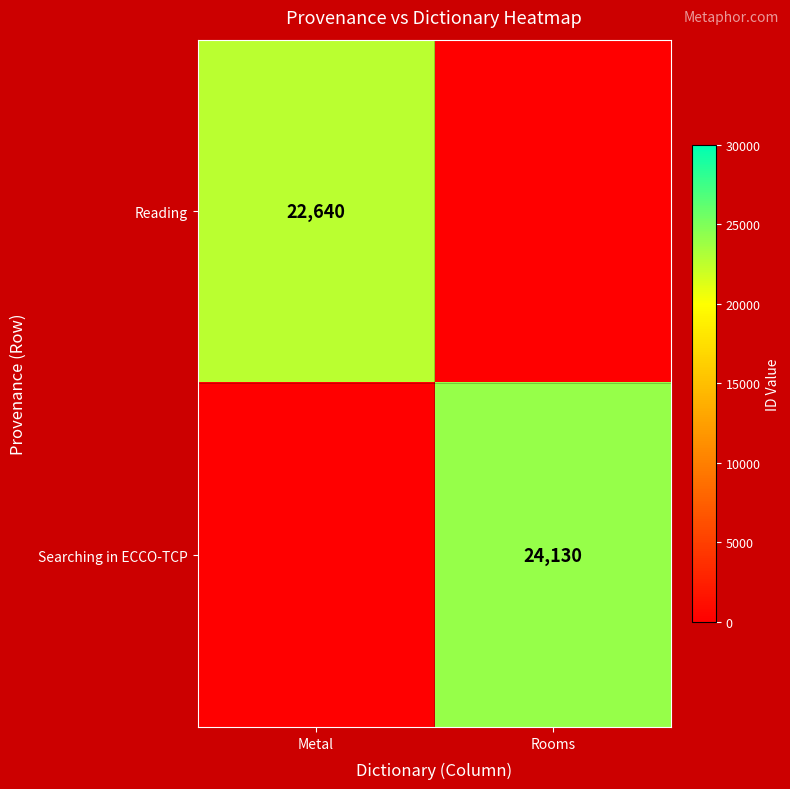

Which has a higher value, Metal or Rooms?

Metal